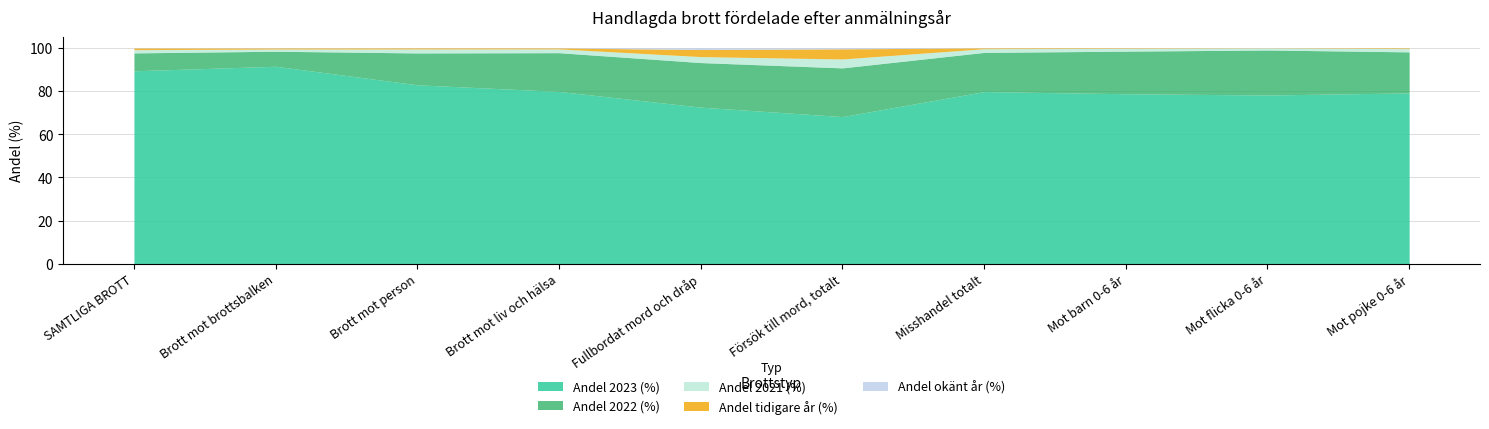

Rank the categories by Andel 2021 (%) value from highest to lowest.

Försök till mord, totalt, Fullbordat mord och dråp, Brott mot person, Brott mot liv och hälsa, Misshandel totalt, SAMTLIGA BROTT, Mot pojke 0-6 år, Mot barn 0-6 år, Brott mot brottsbalken, Mot flicka 0-6 år